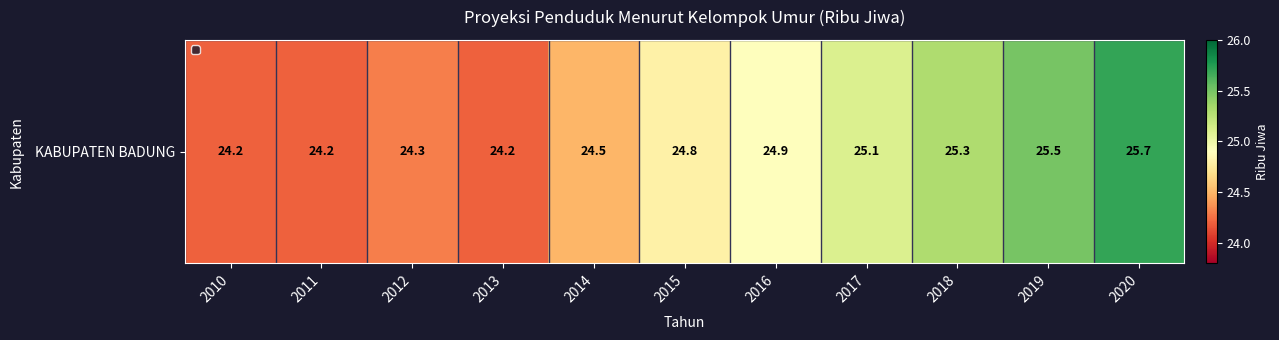

At which category does the chart reach its minimum across all series?

2010